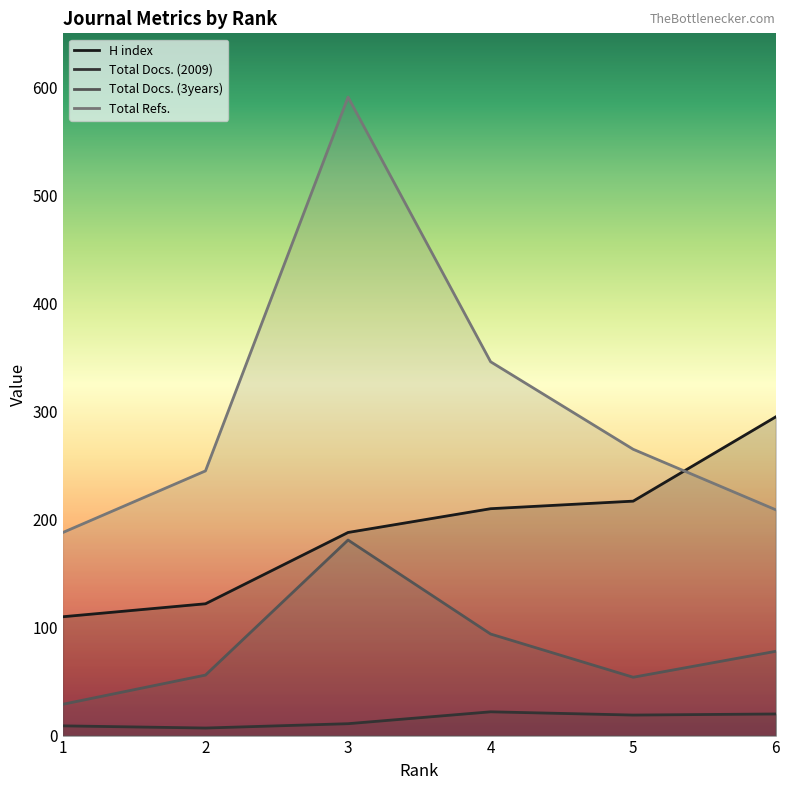

Does the chart have visible grid lines?

No